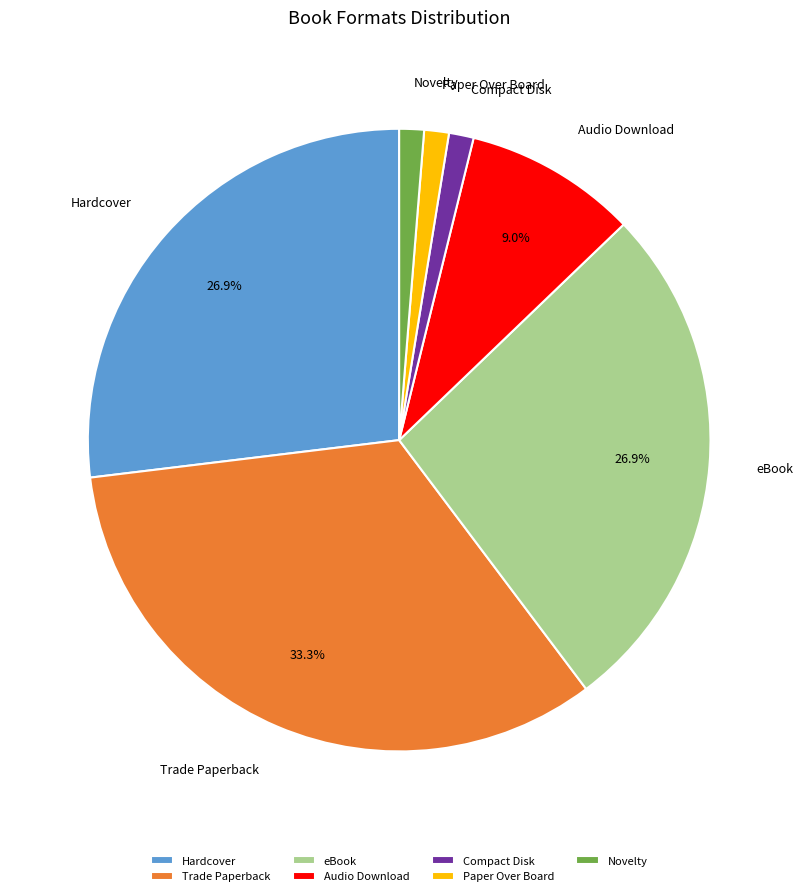

To the nearest percent, what percentage of the pie is Paper Over Board?

1%